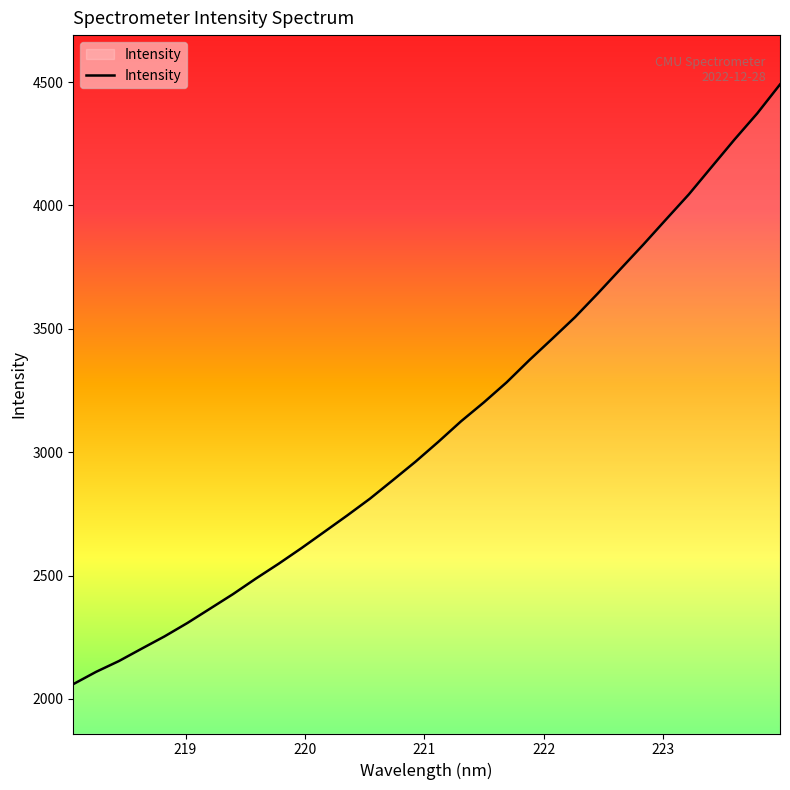

What is the difference between the maximum and minimum values?

2430.0